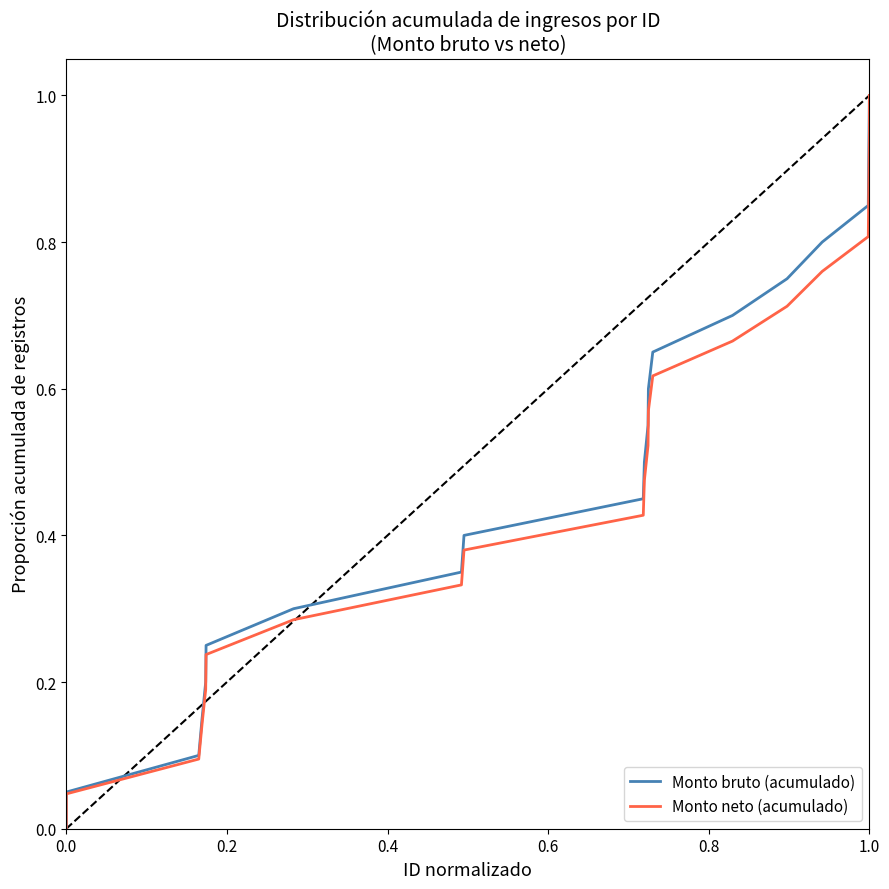

Reading left to right, transcribe all the data shown in this chart.

Monto bruto (acumulado): 0.0	0.1	0.1	0.1	0.2	0.2	0.3	0.3	0.4	0.5	0.5	0.6	0.6	0.7	0.7	0.8	0.8	0.8	0.9	0.9	1.0	1.0
Monto neto (acumulado): 0.0	0.0	0.1	0.1	0.2	0.2	0.3	0.3	0.4	0.4	0.5	0.5	0.6	0.6	0.7	0.7	0.8	0.8	0.9	0.9	0.9	1.0